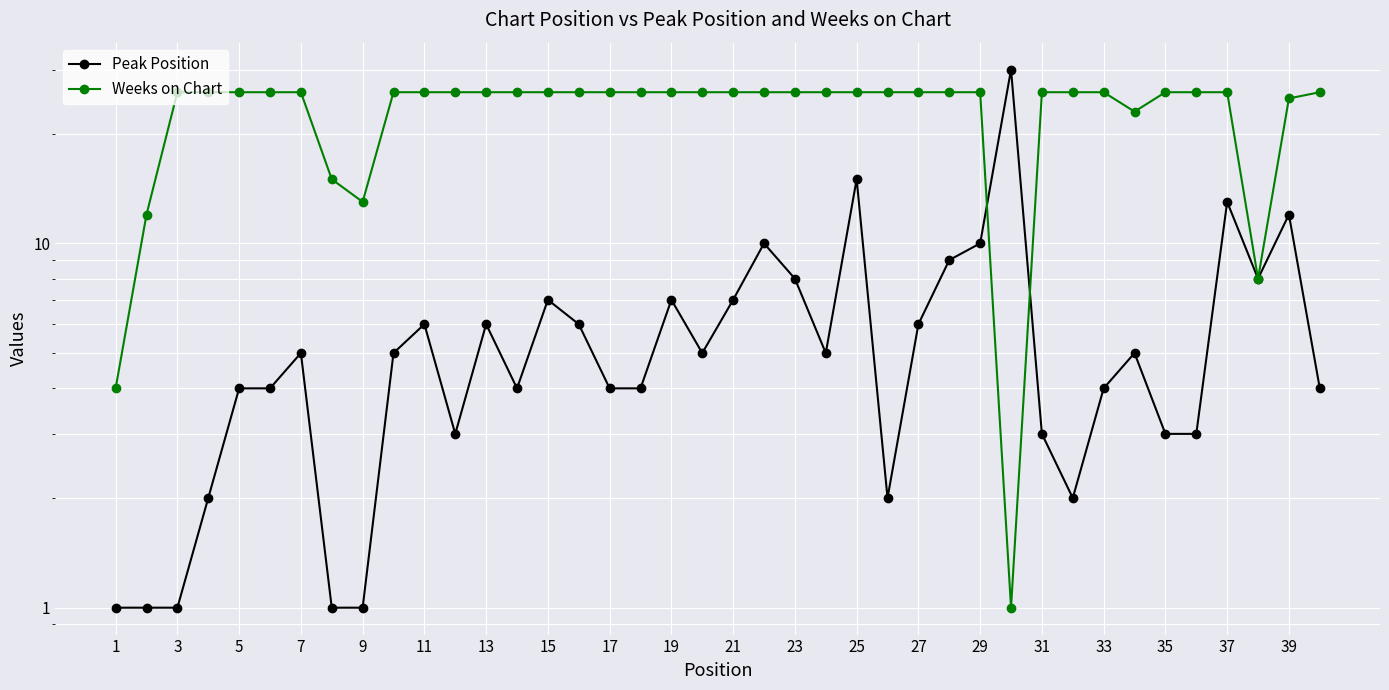

Which has a higher value, 33 or 19?

19